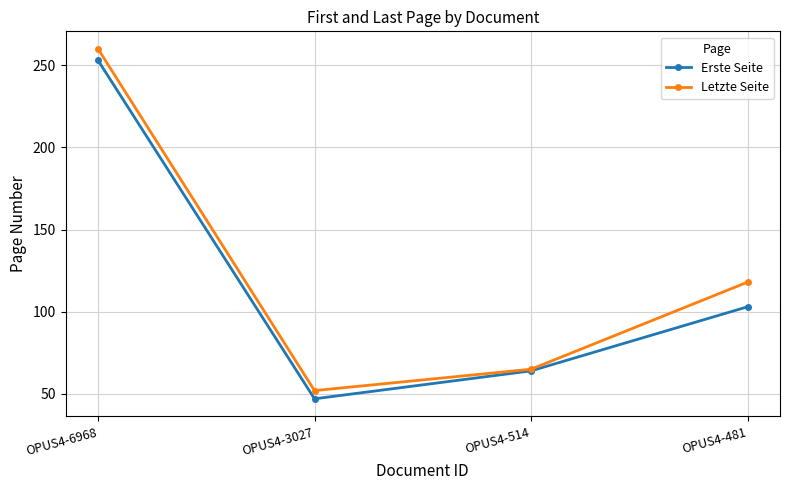

What is the total value across all series at OPUS4-6968?

513